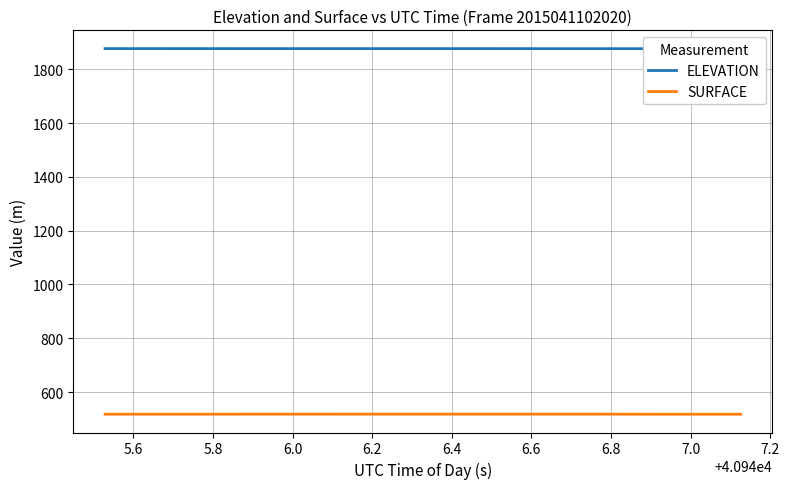

How many values in the SURFACE series exceed 518?

33